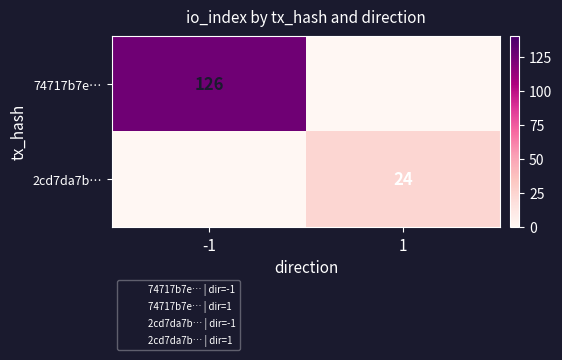

How many data points does each series have?

2